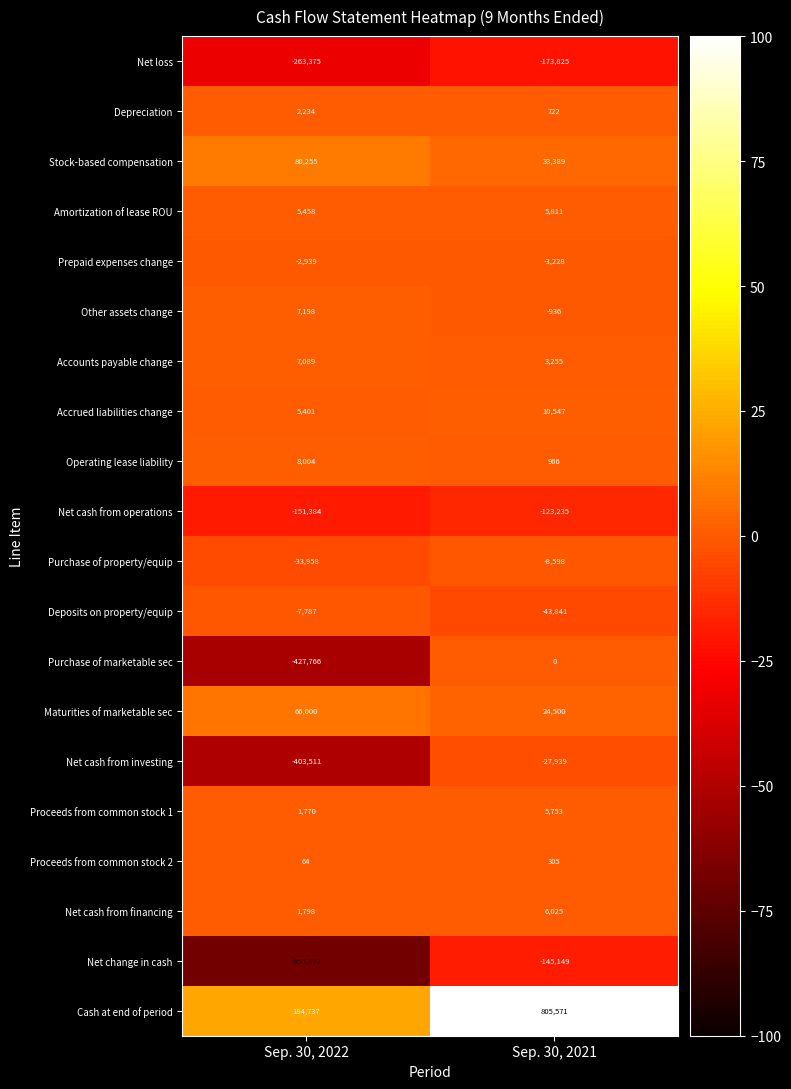

What value does the Net cash from operations series have at Sep. 30, 2021?

-123235